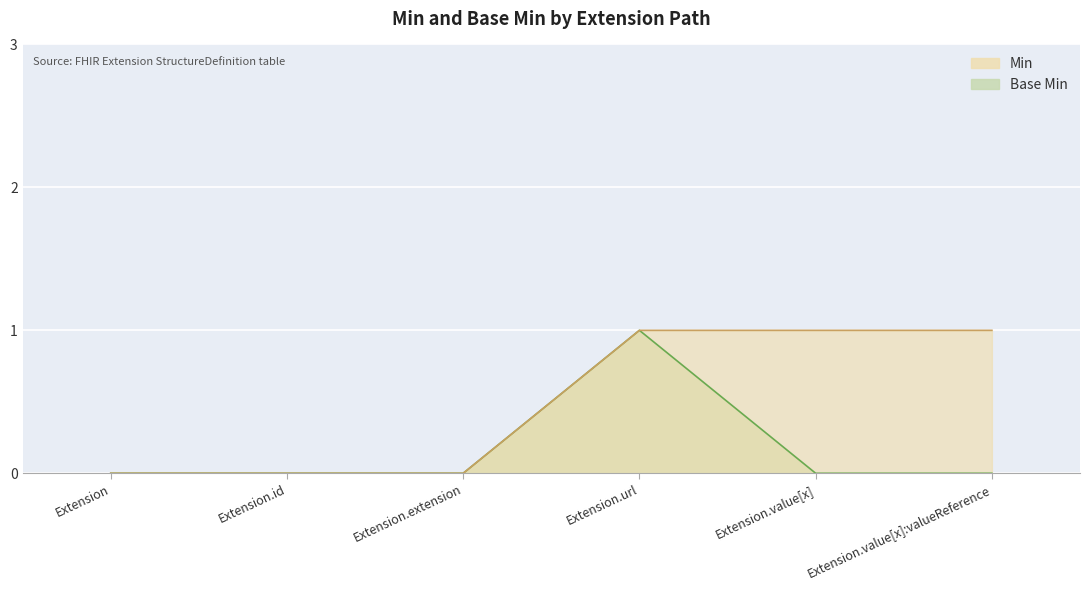

True or false: Base Min has a value of 0 at Extension.value[x]:valueReference.

False